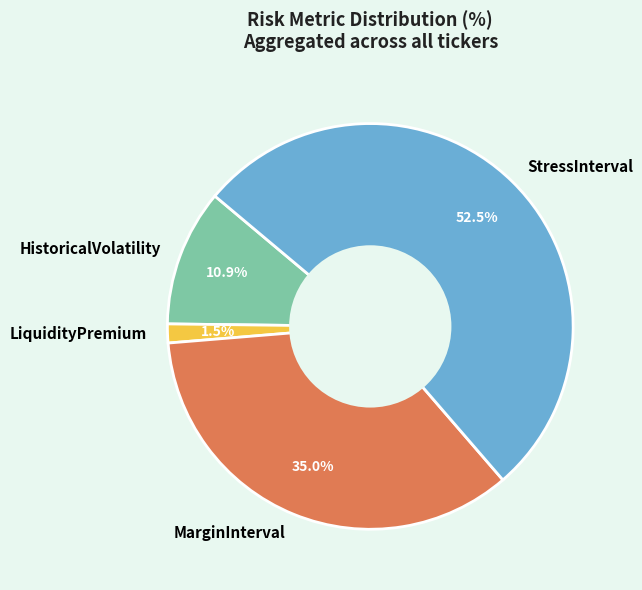

Rank the categories by value from highest to lowest.

StressInterval, MarginInterval, HistoricalVolatility, LiquidityPremium